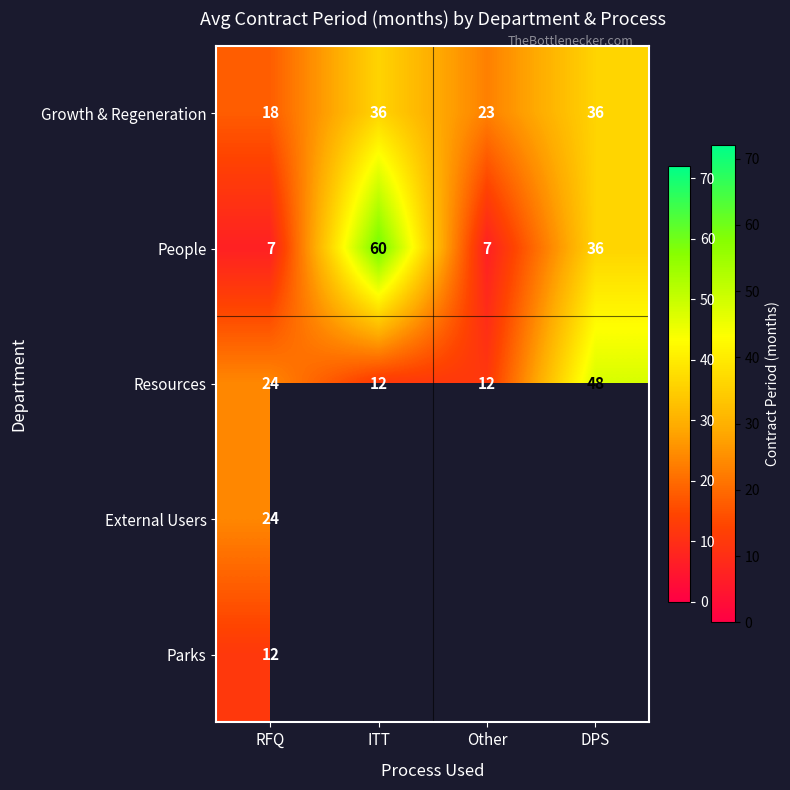

What is the spread (max minus min) of values at ITT?

48.0